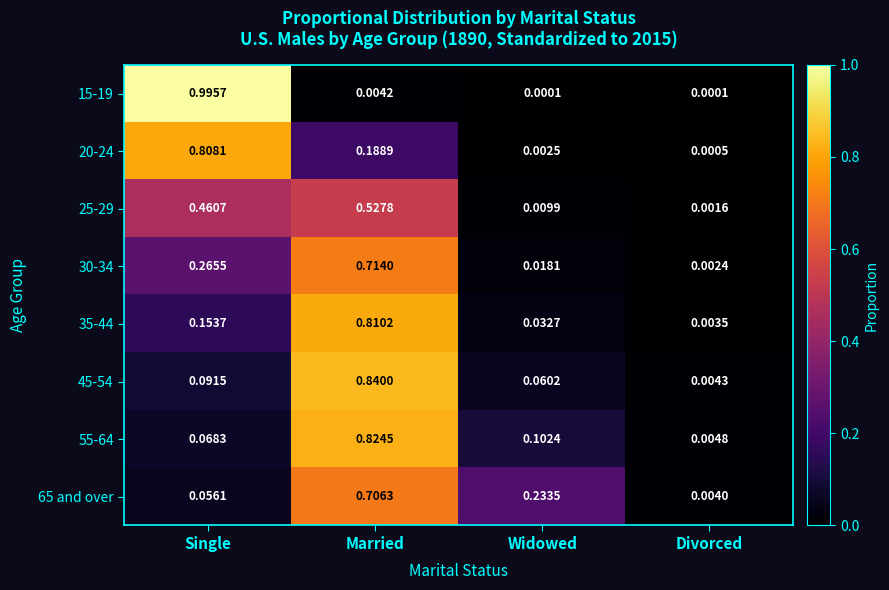

At which category is the sum across all series the highest?

Married